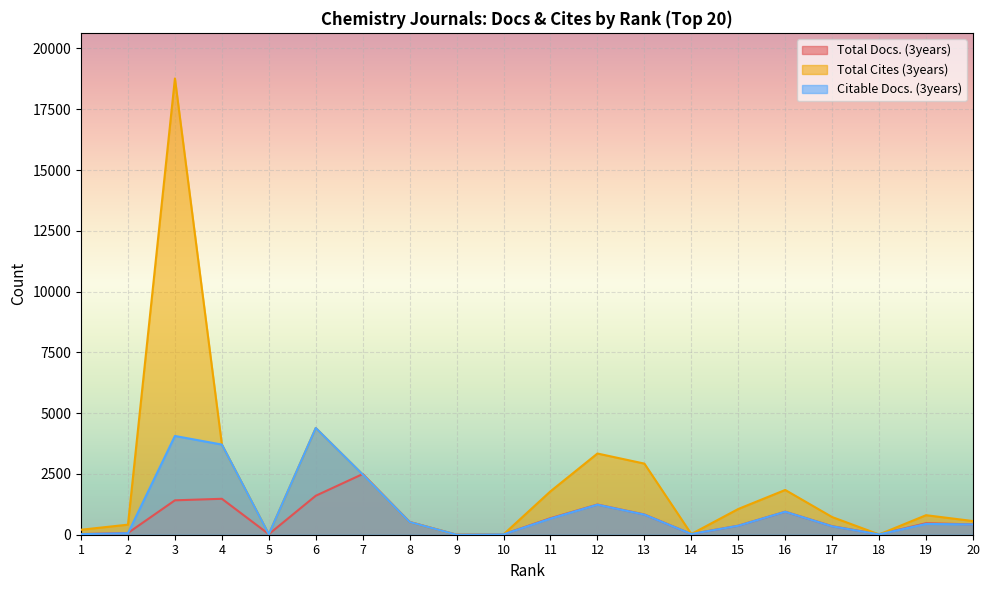

At 16, list the series in order from smallest to largest.

Total Docs. (3years), Citable Docs. (3years), Total Cites (3years)